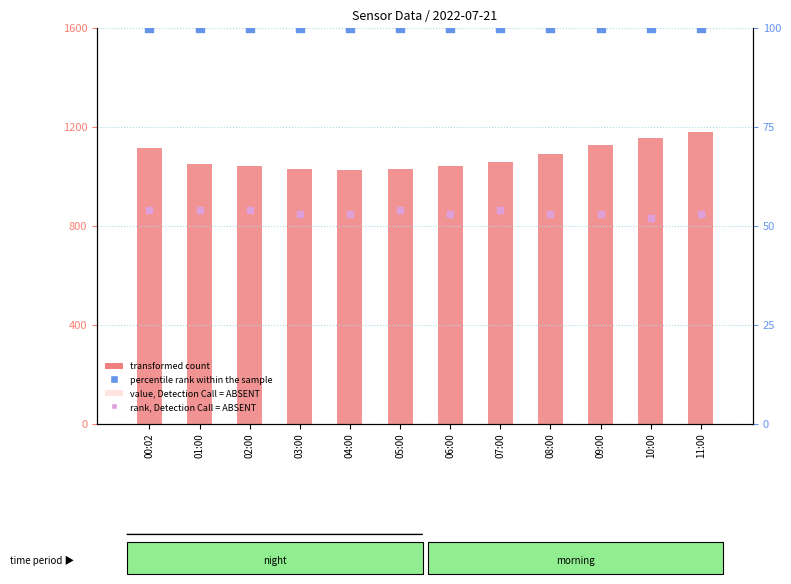

Which series contains the highest Y value?

transformed count (Temp×50)